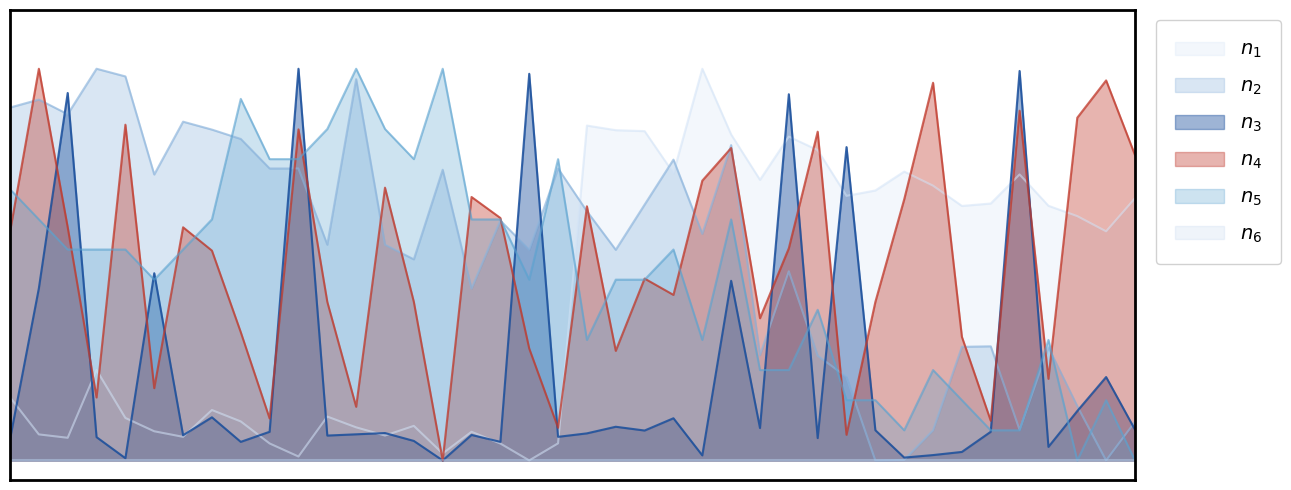

Does the chart have visible grid lines?

No